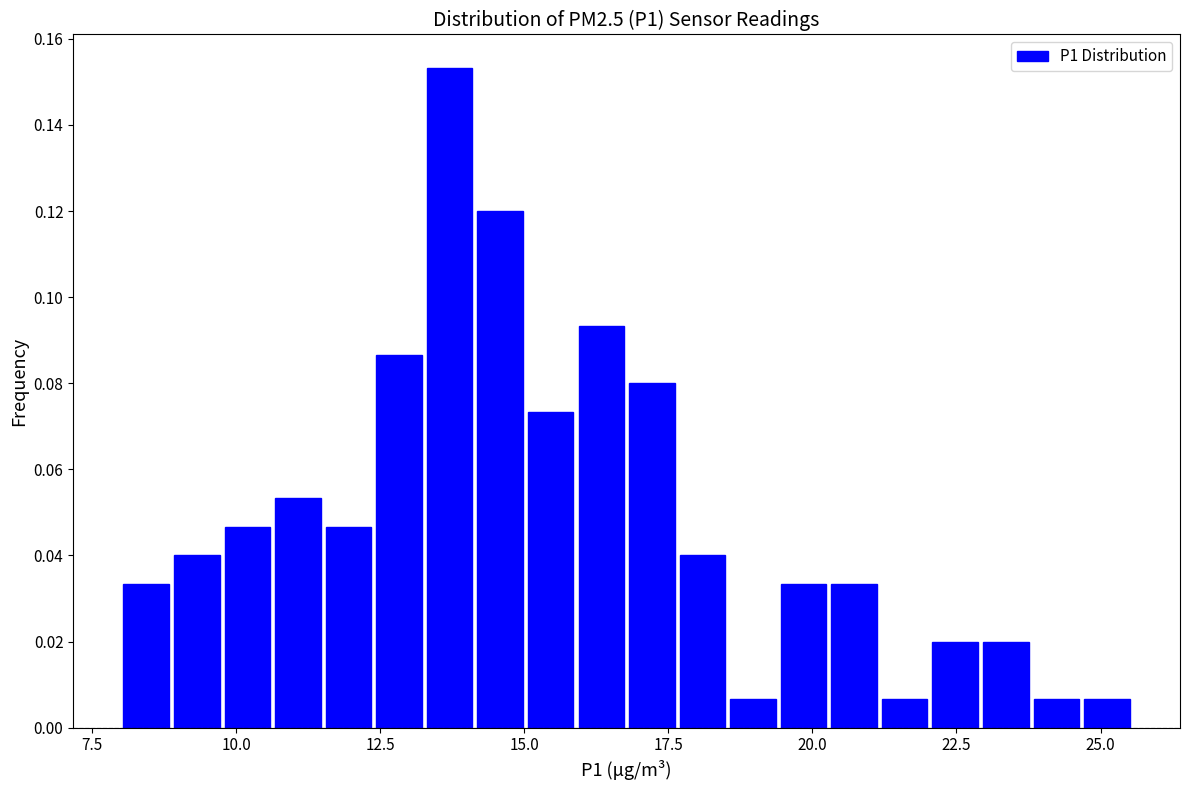

Read against the x-axis, roughly where is the centre of the tallest bar?

13.5